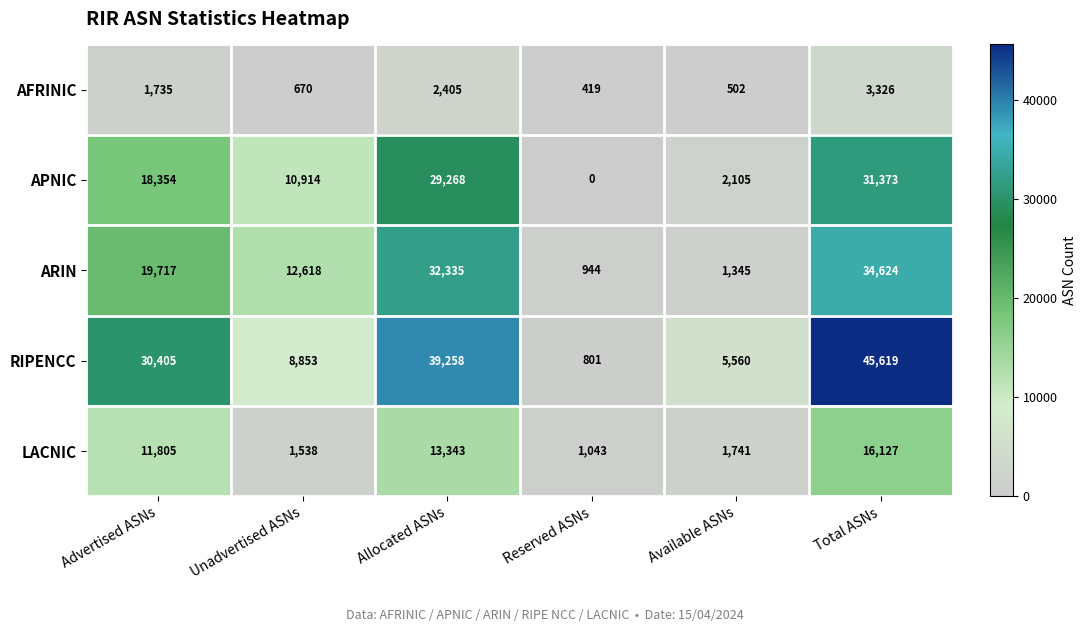

Which label corresponds to the largest value in the chart?

Total ASNs